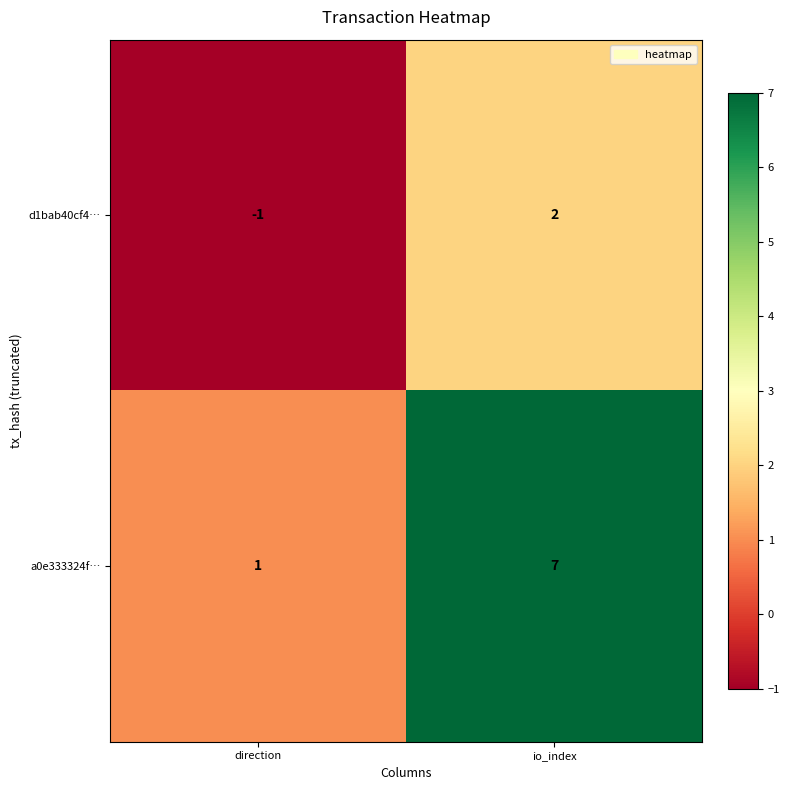

The d1bab40cf4… series shows -1 at direction. True or false?

True